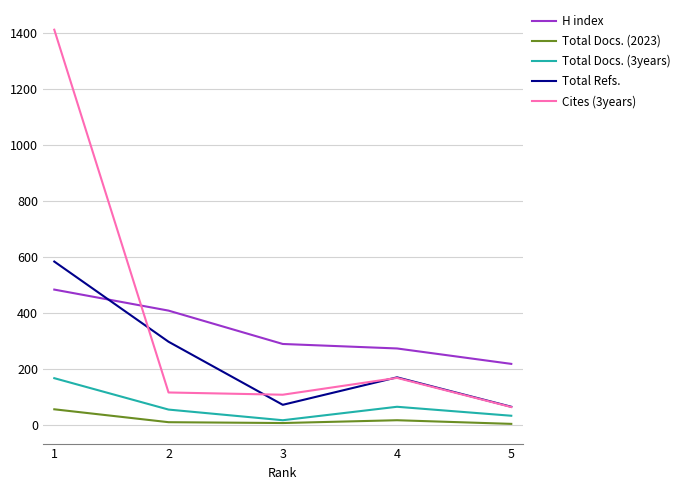

Which series has the widest spread of values?

Cites (3years)